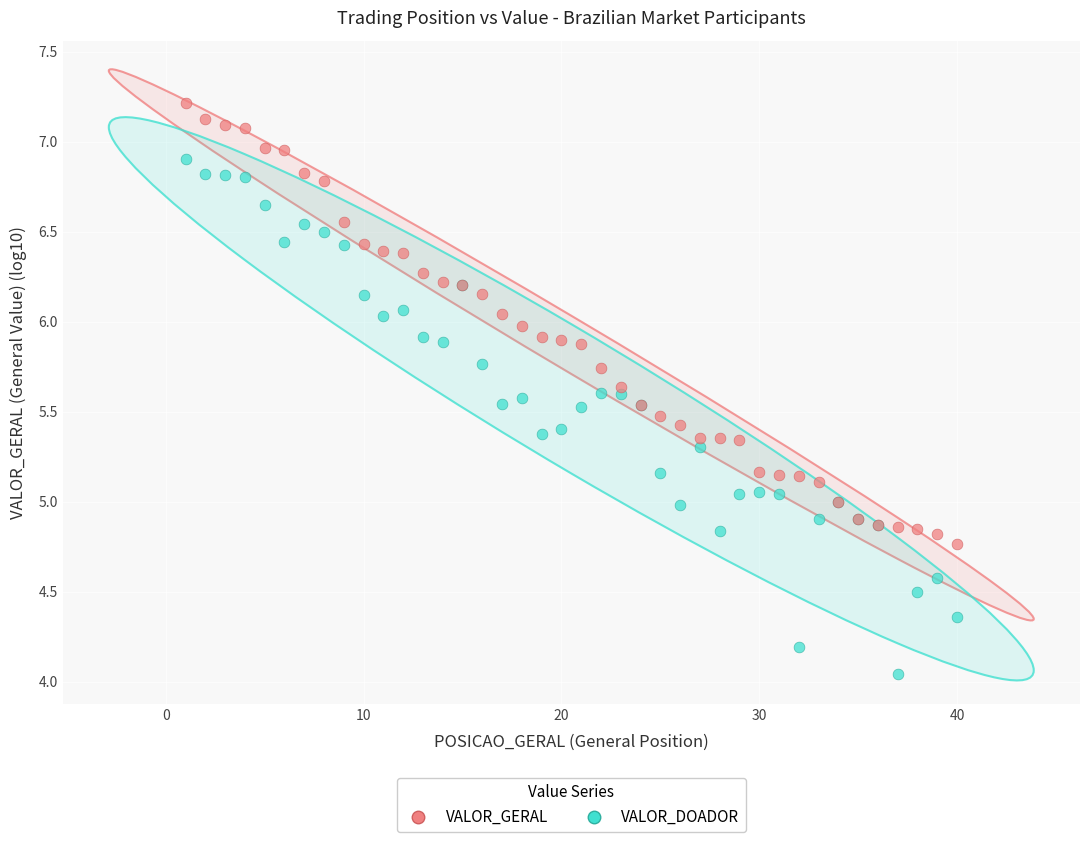

Which series reaches the minimum Y coordinate?

VALOR_DOADOR